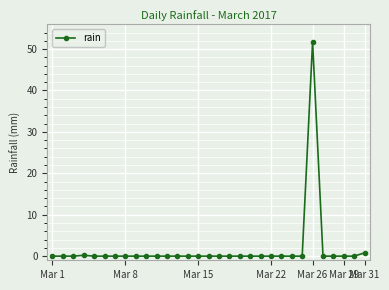

What is the sum of all values?

52.8